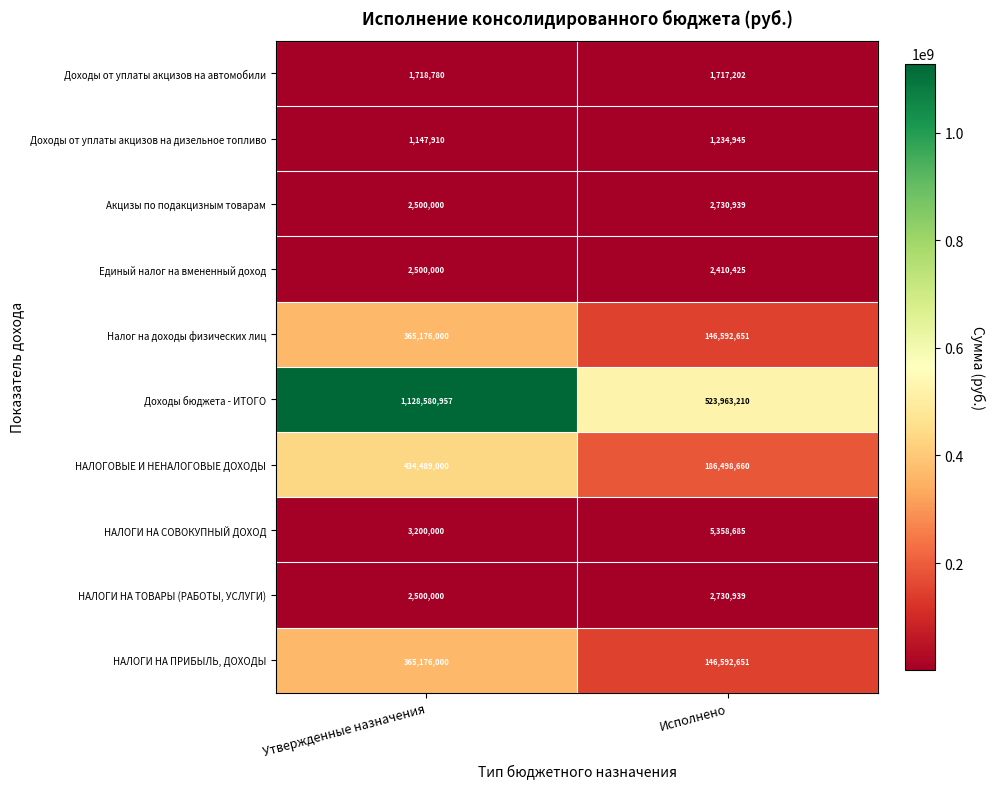

Reading left to right, transcribe all the data shown in this chart.

Доходы от уплаты акцизов на автомобили: 1718780	1717202
Доходы от уплаты акцизов на дизельное топливо: 1147910	1234945
Акцизы по подакцизным товарам: 2500000	2730939
Единый налог на вмененный доход: 2500000	2410425
Налог на доходы физических лиц: 365176000	146592651
Доходы бюджета - ИТОГО: 1128580957	523963210
НАЛОГОВЫЕ И НЕНАЛОГОВЫЕ ДОХОДЫ: 434489000	186498660
НАЛОГИ НА СОВОКУПНЫЙ ДОХОД: 3200000	5358685
НАЛОГИ НА ТОВАРЫ (РАБОТЫ, УСЛУГИ): 2500000	2730939
НАЛОГИ НА ПРИБЫЛЬ, ДОХОДЫ: 365176000	146592651